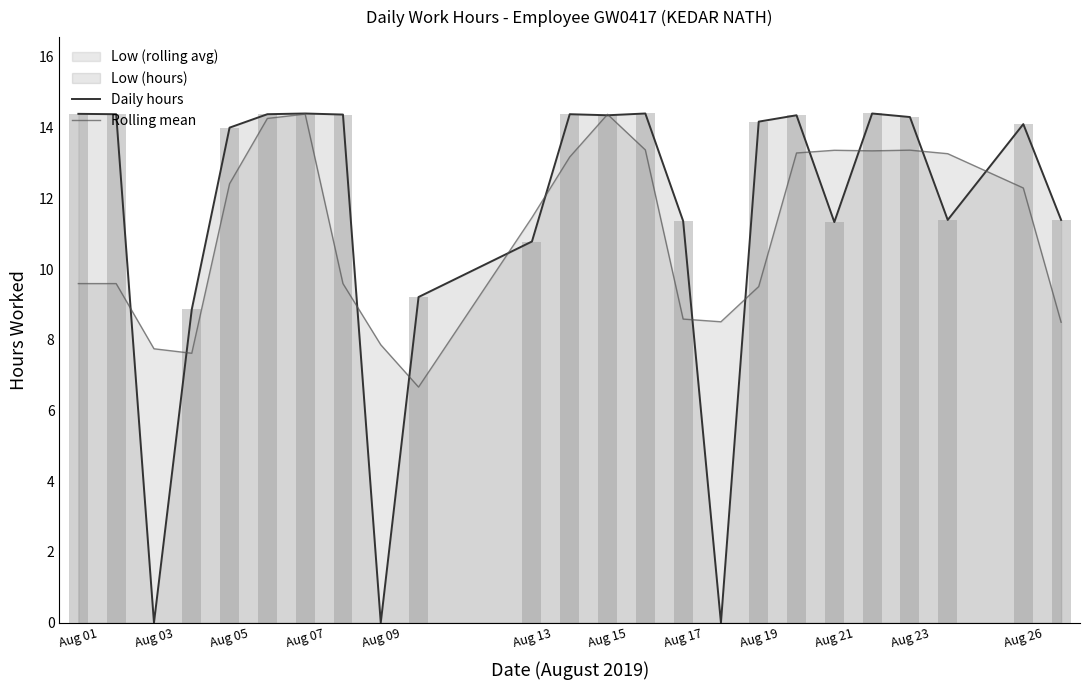

True or false: Rolling mean has a value of 19.6 at Aug 05.

False